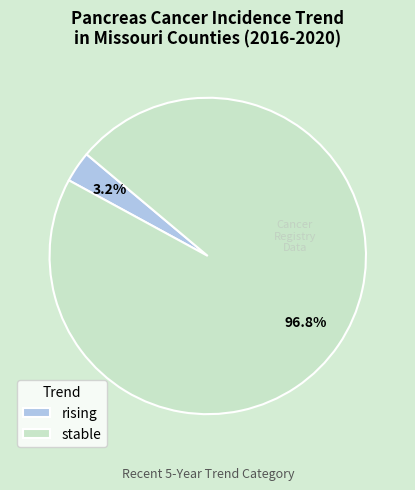

Does any single category account for the majority?

Yes